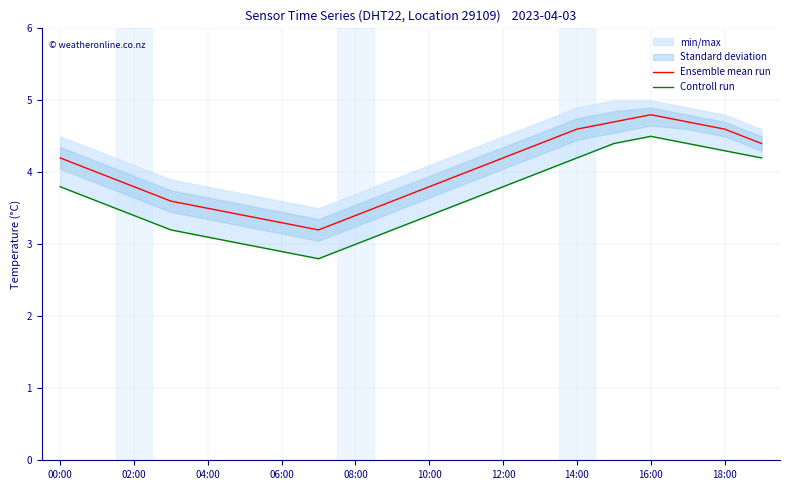

At how many categories does at least one series exceed 3?

20